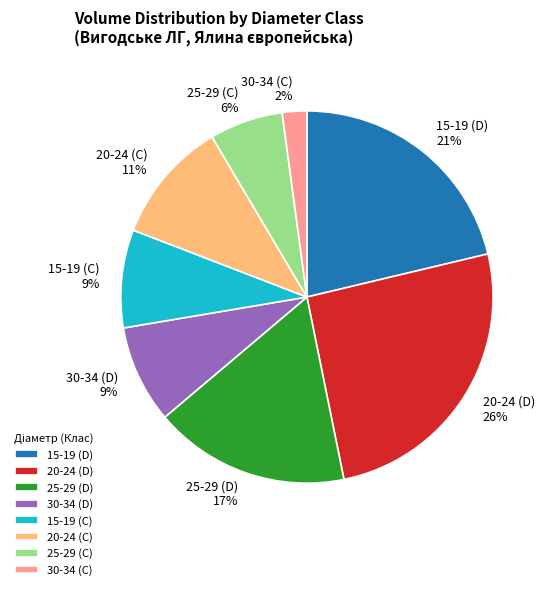

What percentage is the 15-19 (C) slice, to the nearest percent?

9%